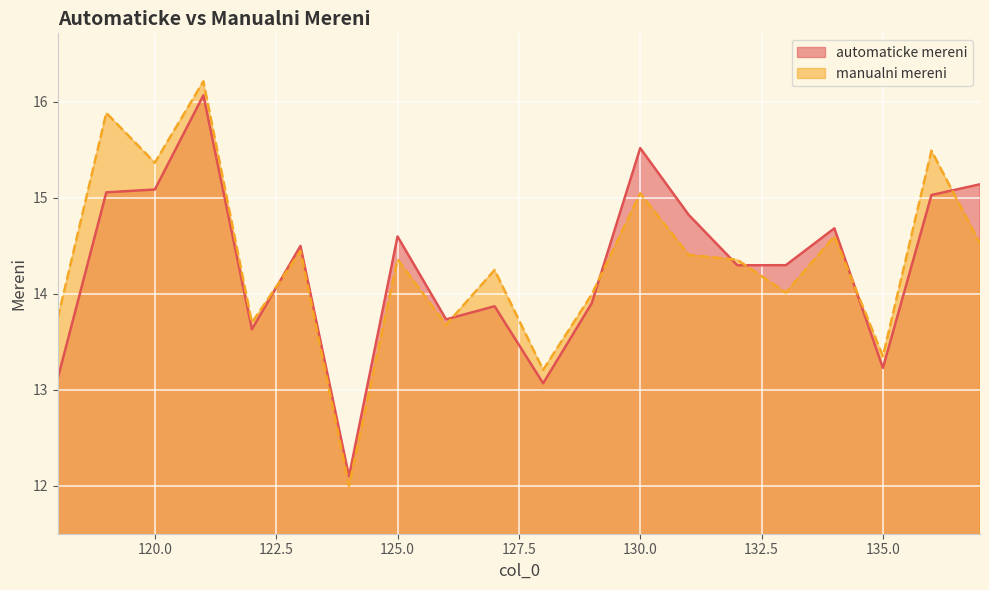

How many distinct data groups are displayed?

2